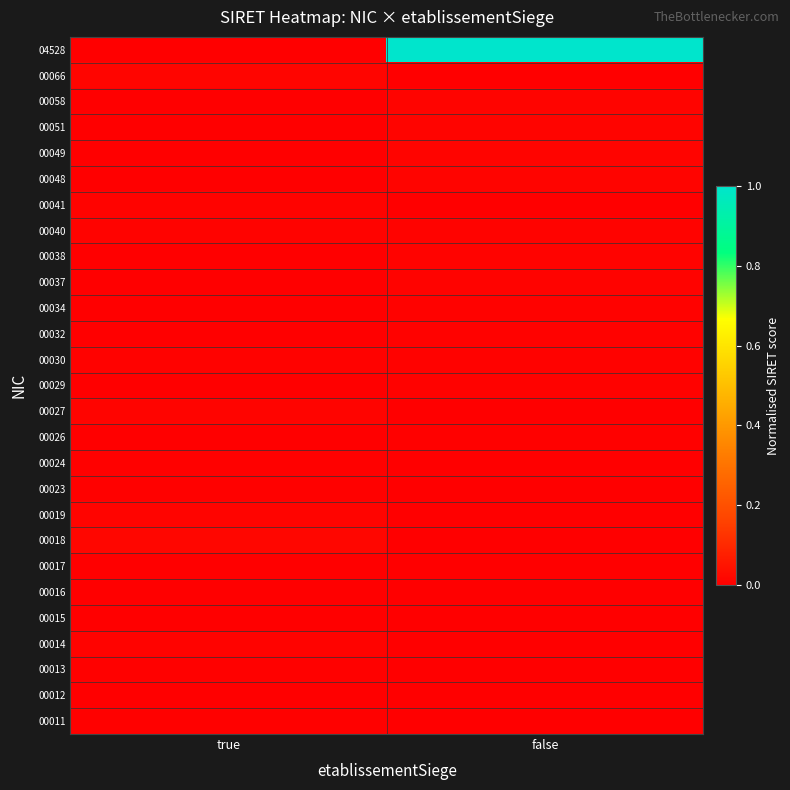

What is the spread (max minus min) of values at false?

1.0